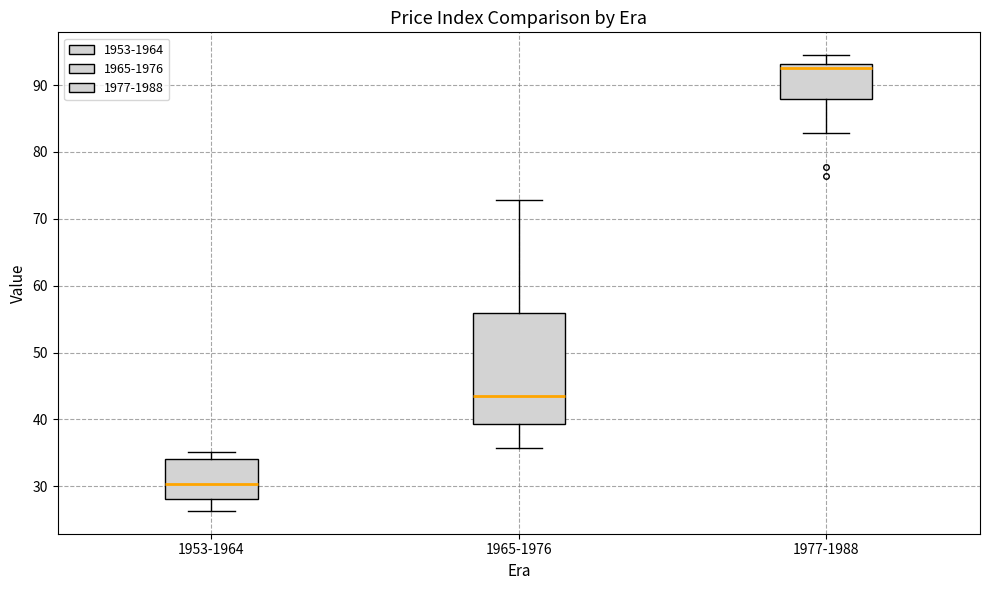

Where is the lower edge of the box for 1953-1964 on the y-axis? The values are not printed on the chart, so give them approximately, as read against the axis.

28